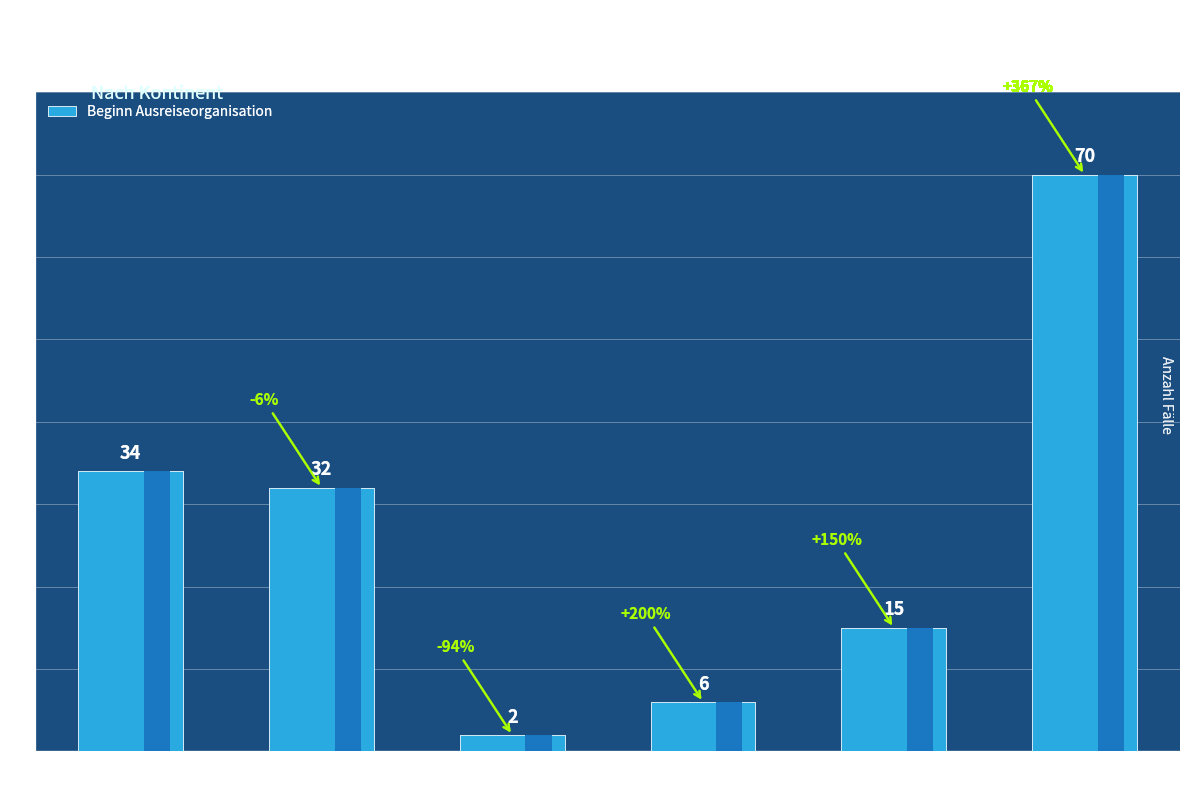

At which label is the value closest to 36?

Afrika